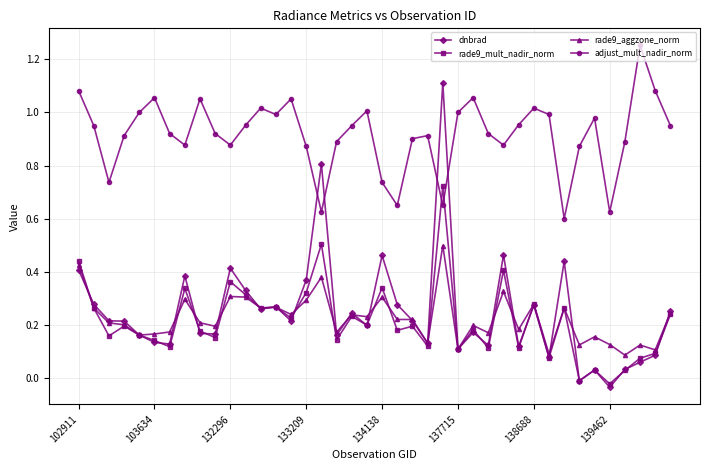

Which series has the widest spread of values?

dnbrad